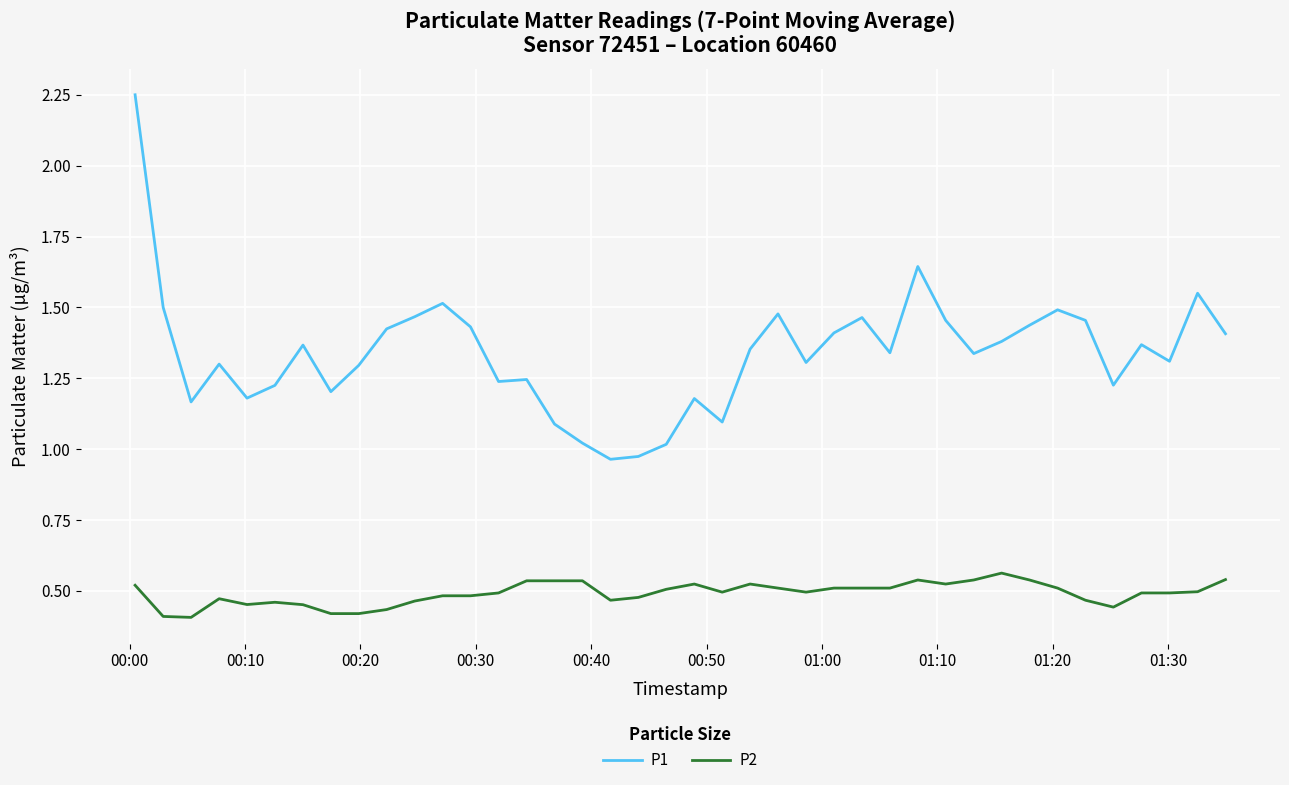

What is the difference between the maximum and minimum values in the P2 series?

0.2